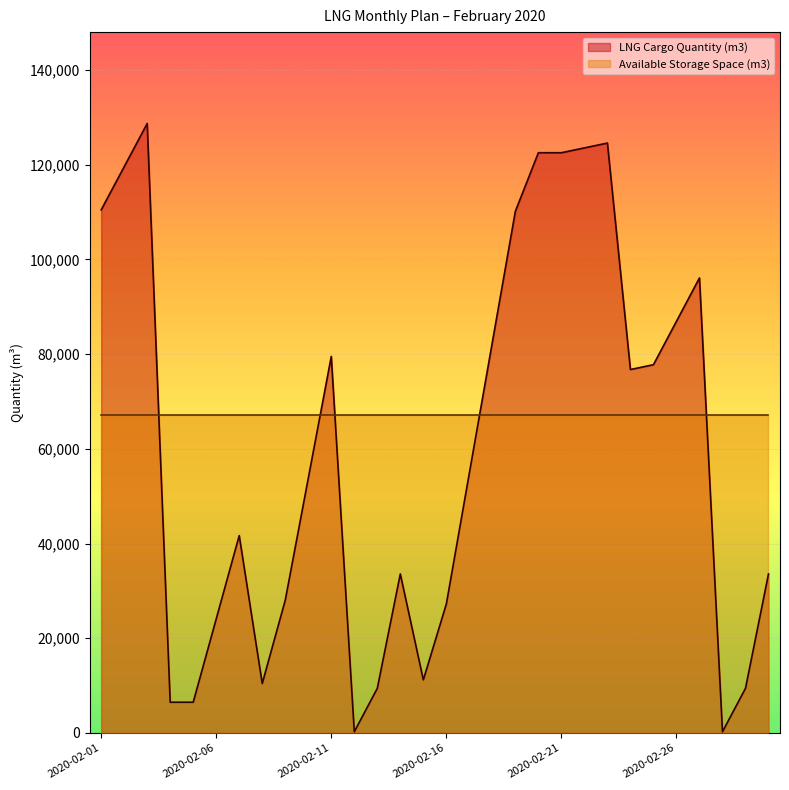

What is the ratio of the value at 2020-02-16 to the value at 2020-02-14?

0.8